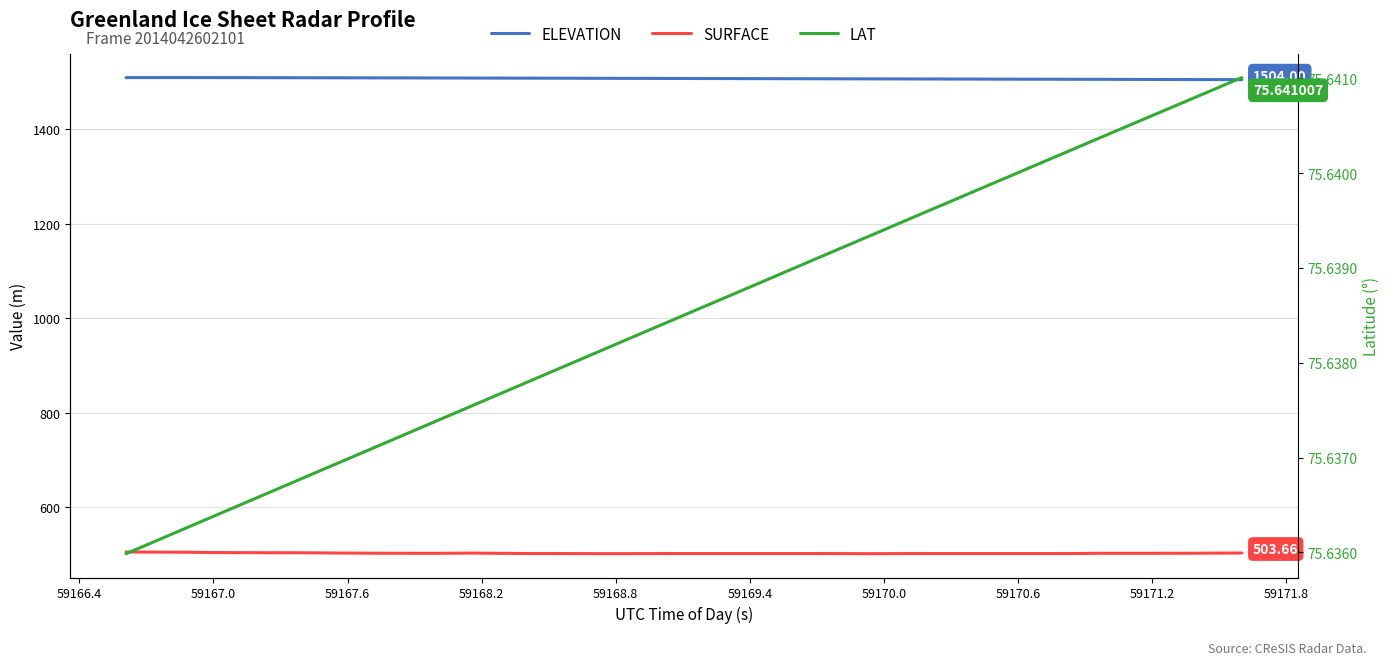

True or false: ELEVATION and SURFACE intersect in this chart.

False